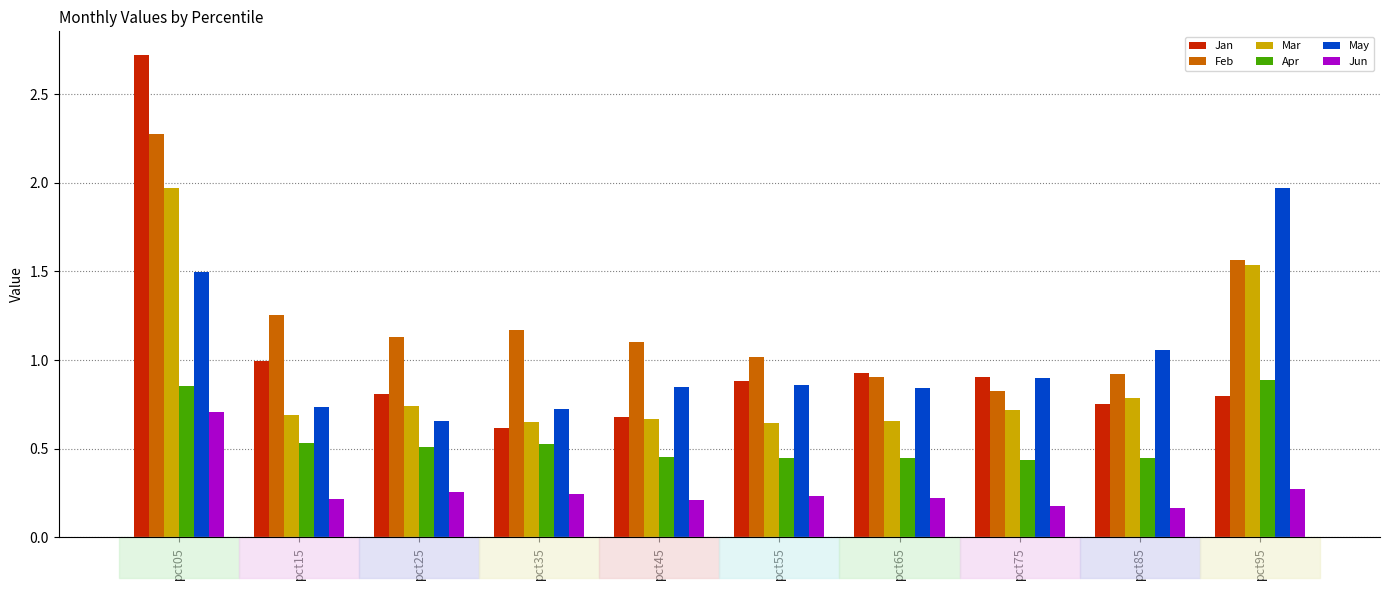

Is it true that Feb equals 1.5 at pct05?

False